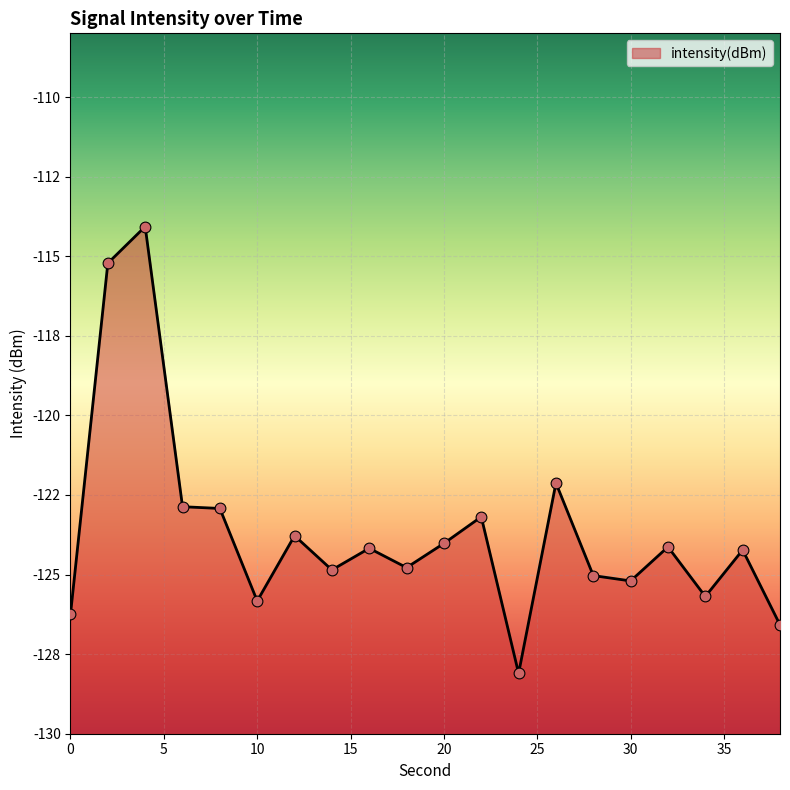

Which has a higher value, 26 or 12?

26